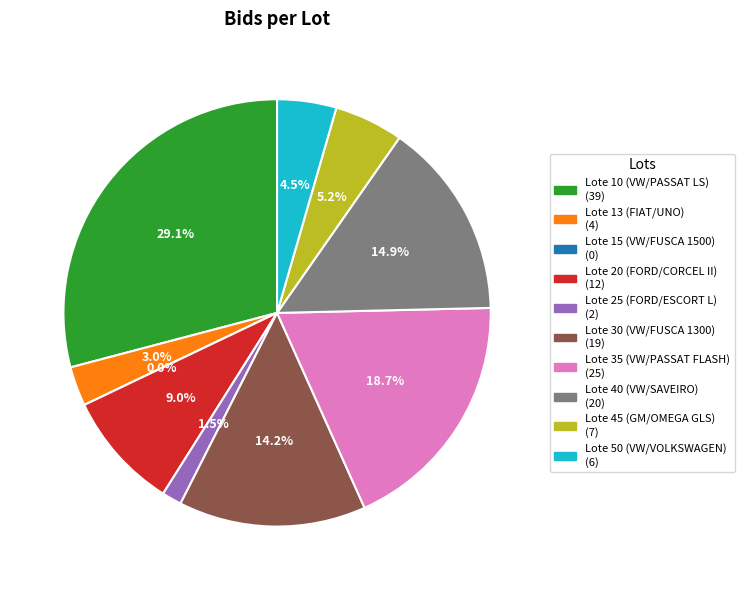

What is the change in value from Lote 35 (VW/PASSAT FLASH) to Lote 45 (GM/OMEGA GLS)?

-18